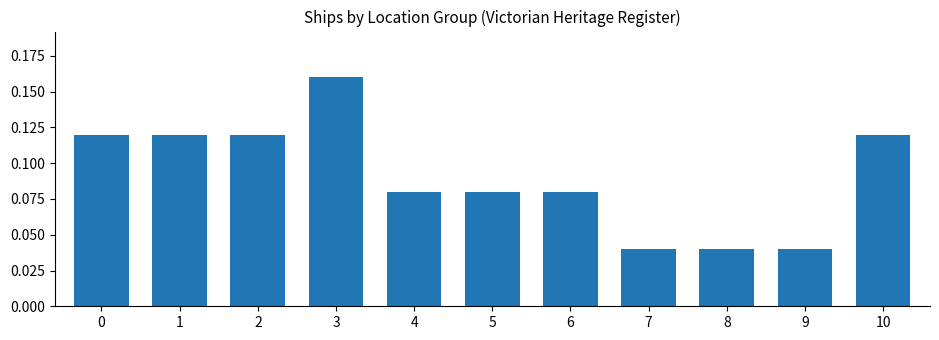

What is the sum of all values?

1.0